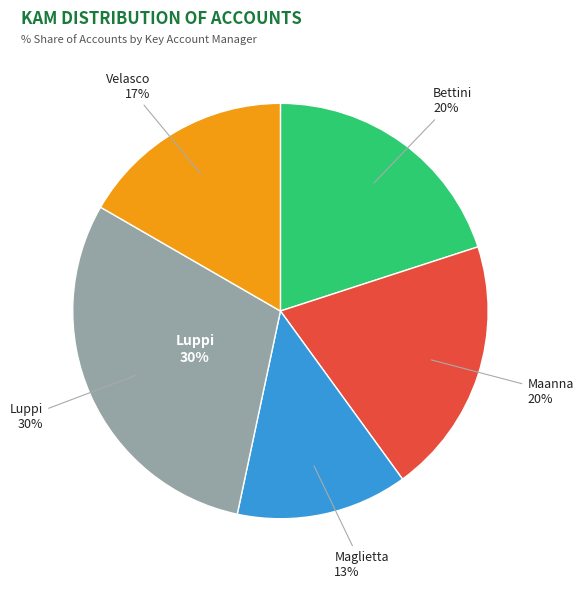

Which category has the smallest portion of the pie?

Maglietta